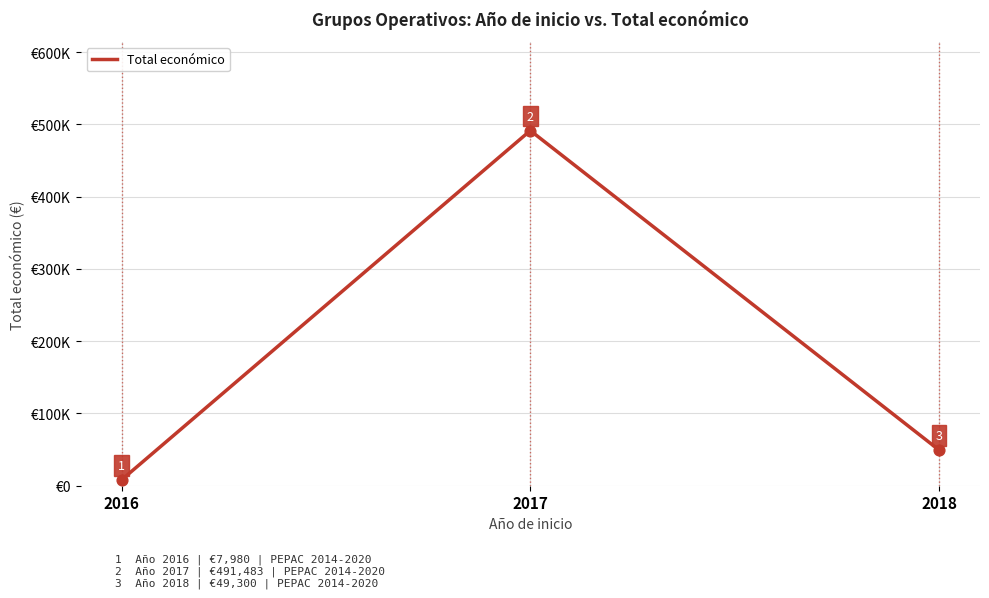

What is the change in value from 2016 to 2018?

+41320